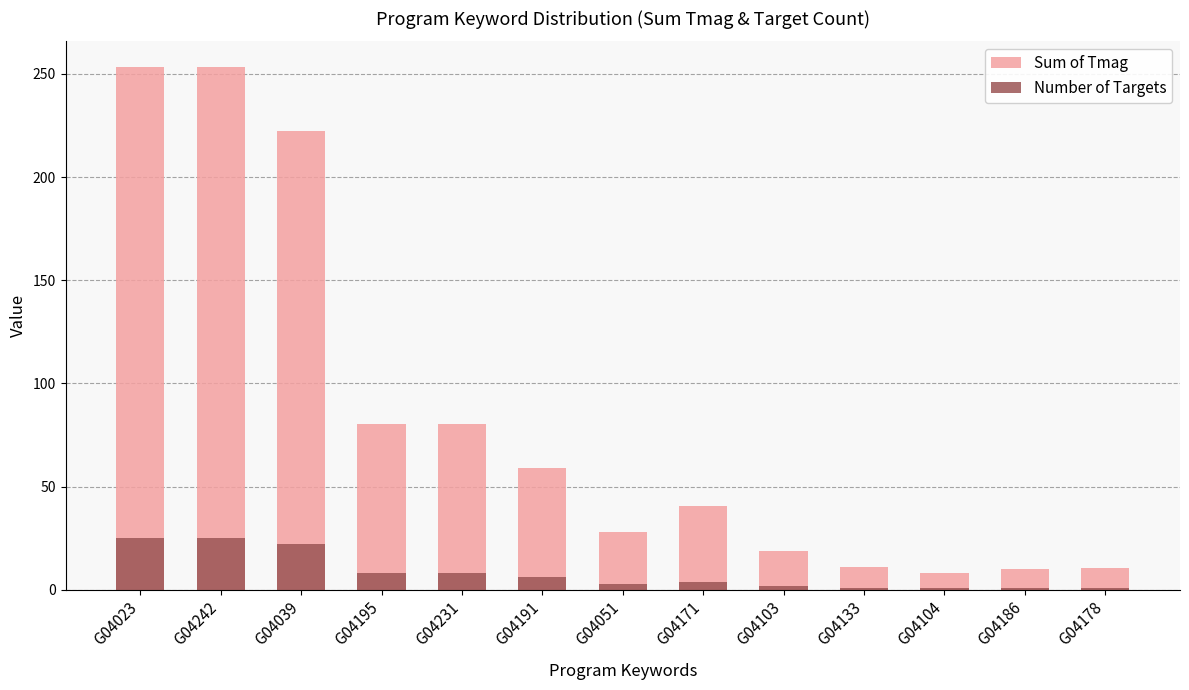

What is the minimum value for Sum of Tmag?

8.2